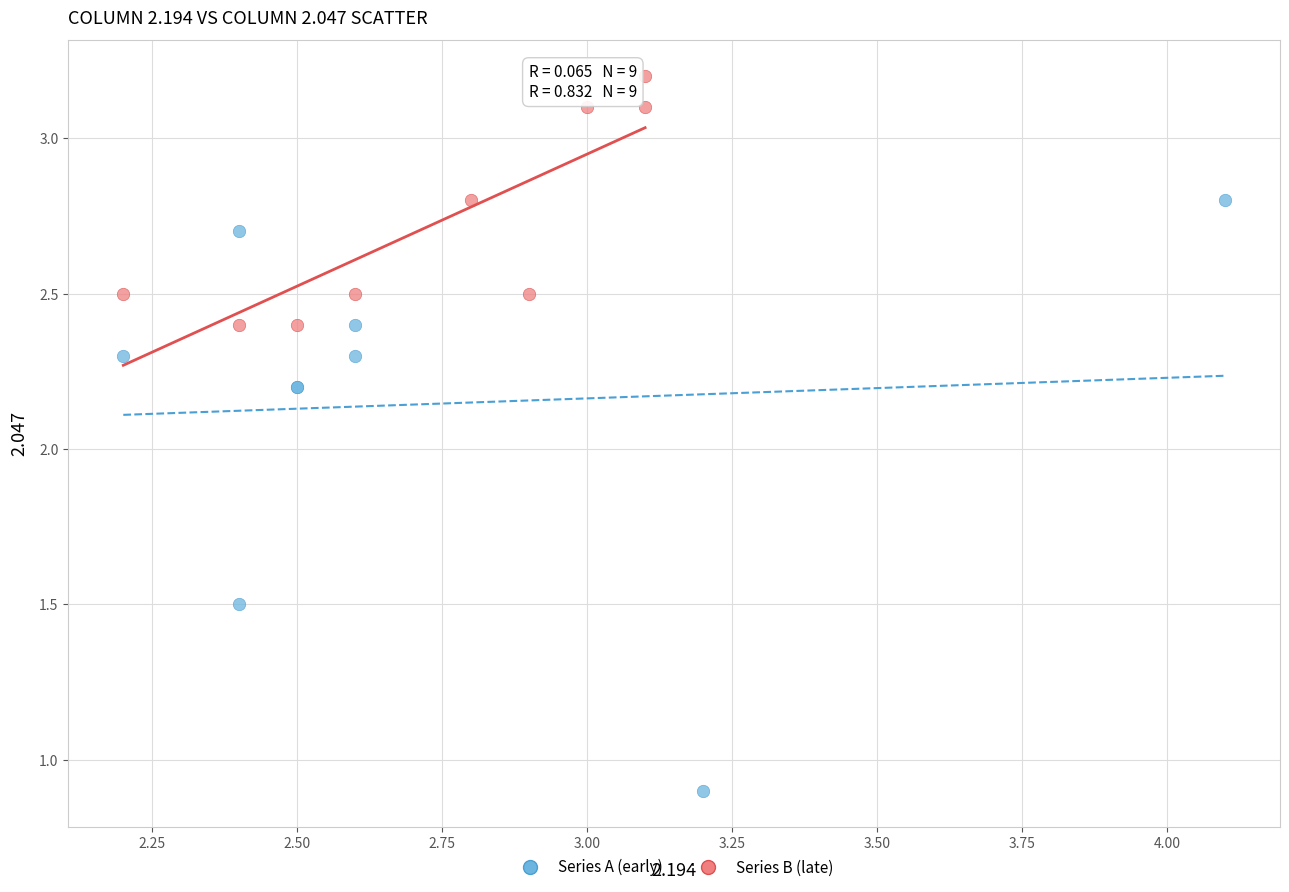

Which series reaches the minimum Y coordinate?

Series A (early)